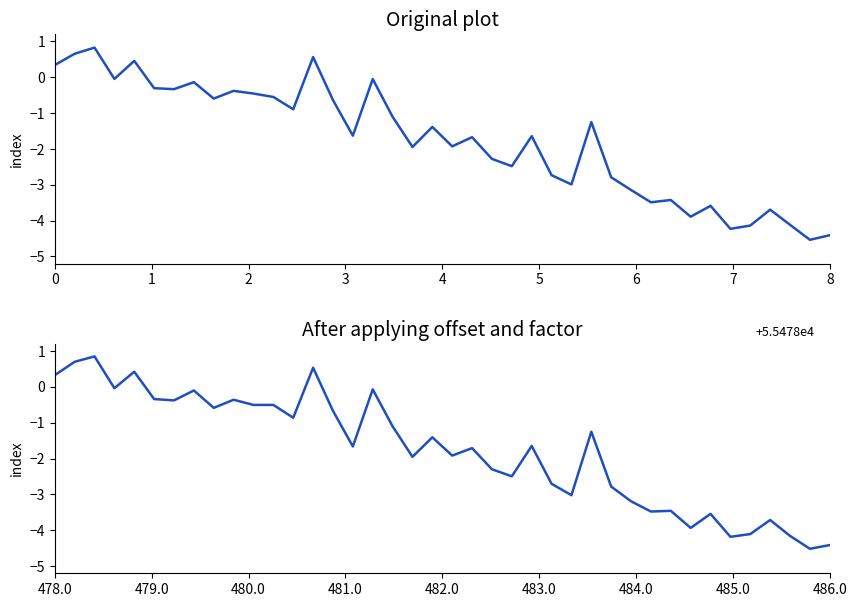

What is the greatest value displayed?

0.9